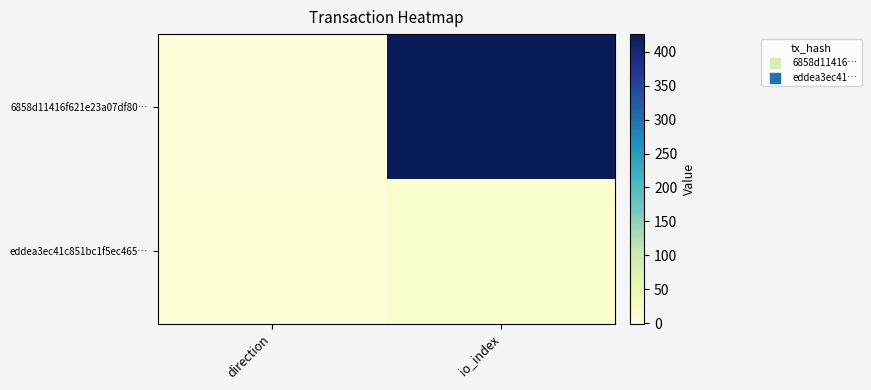

Rank the series by their maximum value, from lowest to highest.

eddea3ec41c851bc1f5ec465…, 6858d11416f621e23a07df80…